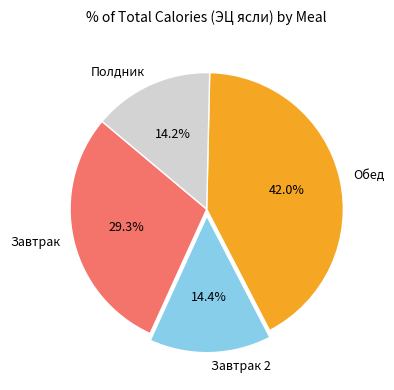

True or false: Обед accounts for 42% of the total.

True